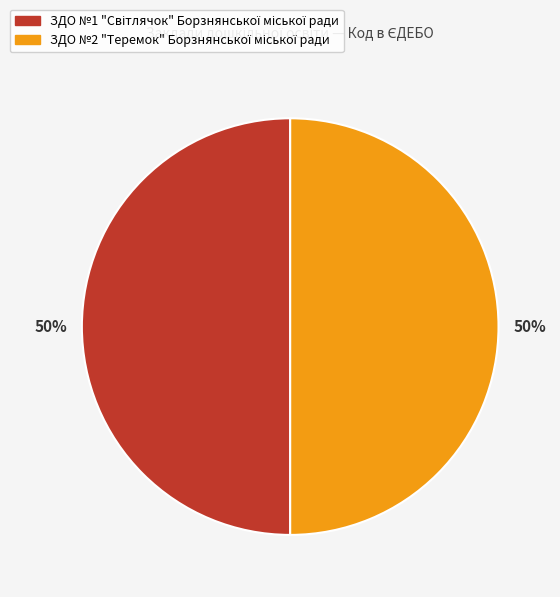

To the nearest percent, what is the average slice percentage?

50%